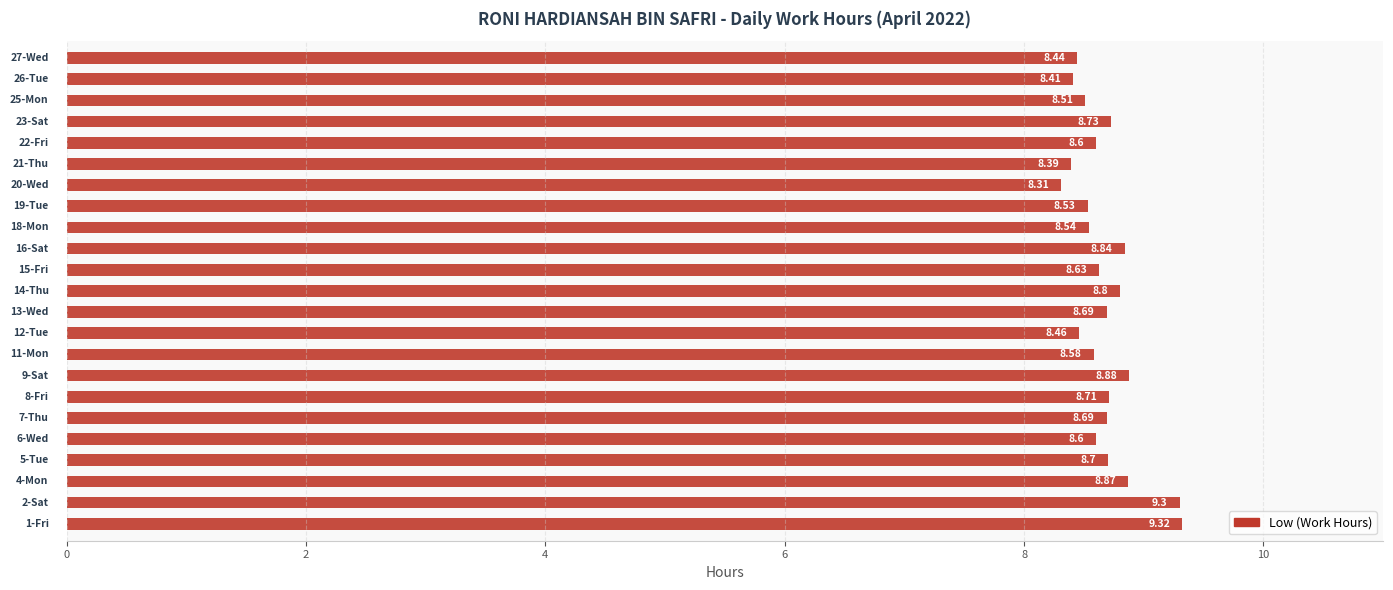

What is the minimum value shown in the chart?

8.3